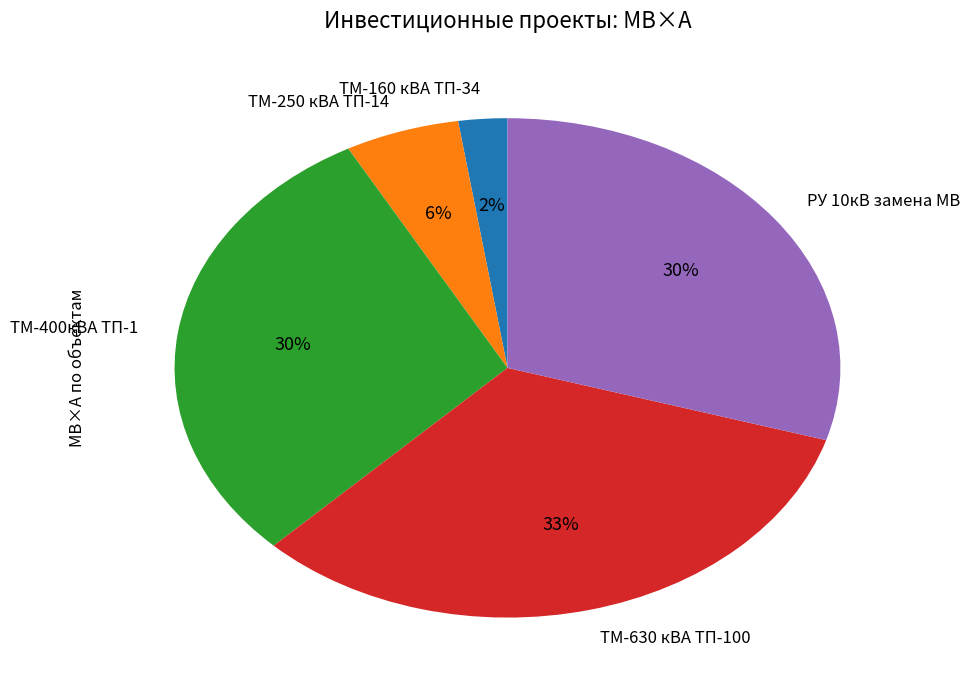

Which slice is the largest?

ТМ-630 кВА ТП-100